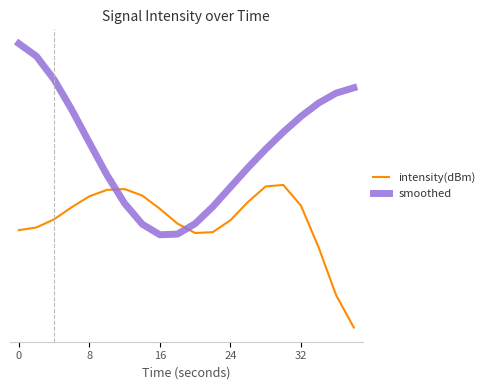

True or false: intensity(dBm) and smoothed cross at least once.

True